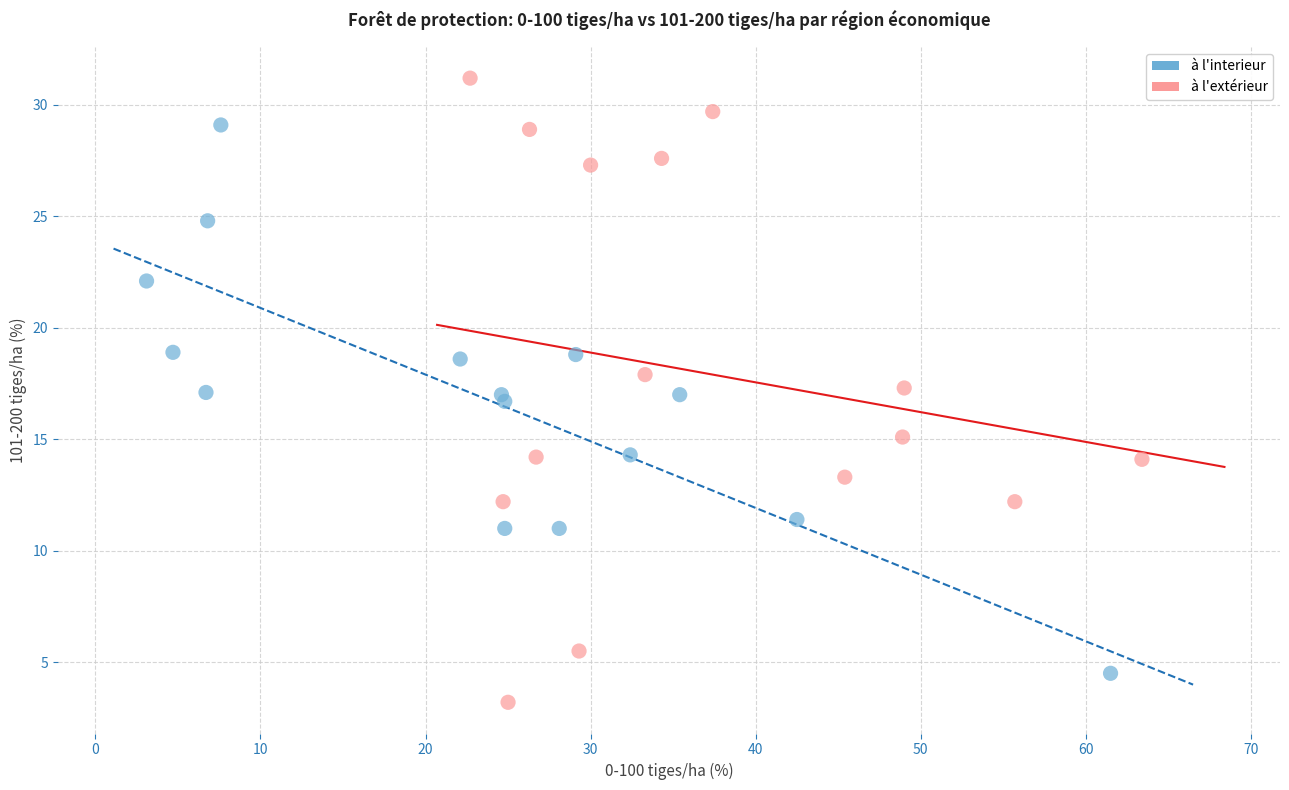

Which series contains the lowest Y value?

à l'extérieur